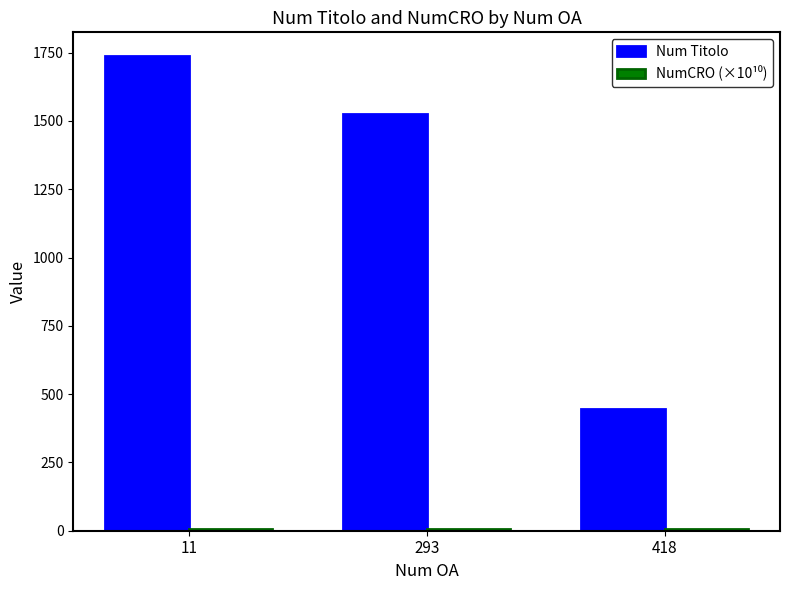

Which series changed the most between 11 and 418?

Num Titolo